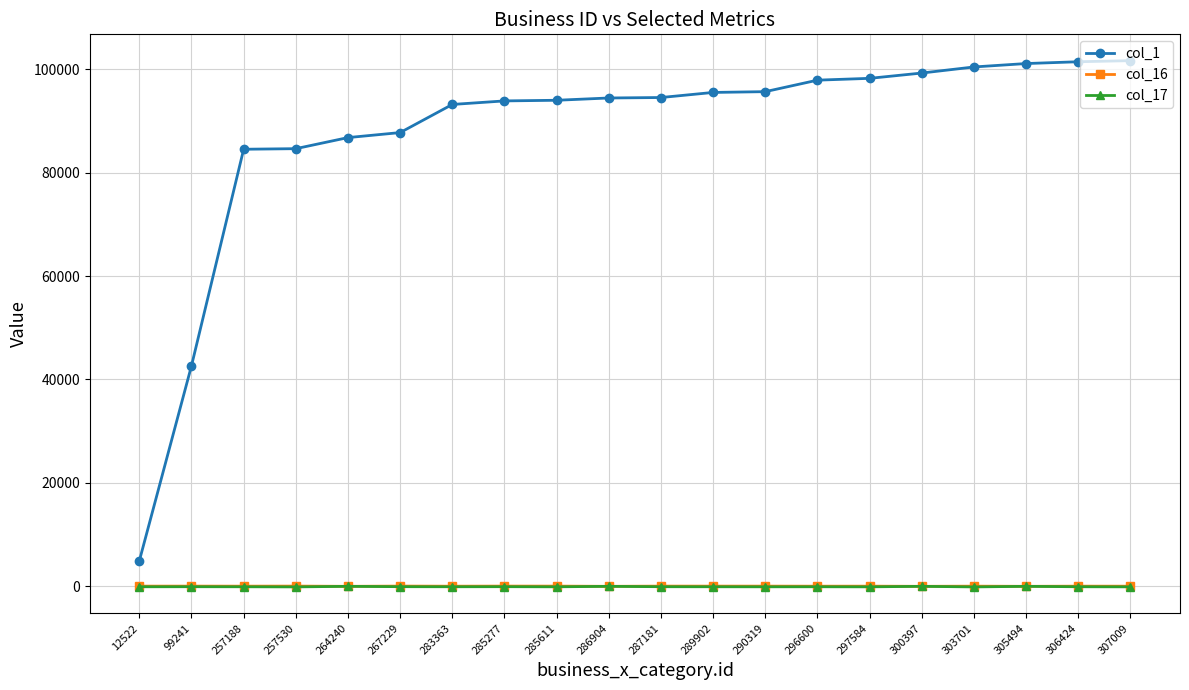

What are all the series names shown in the legend?

col_1, col_16, col_17